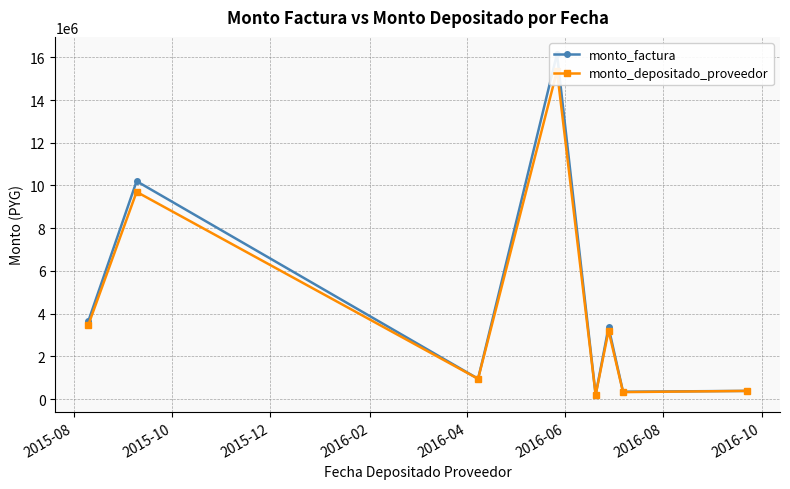

What is the difference between the monto_factura values at 2016-02 and 2016-06?

12795000